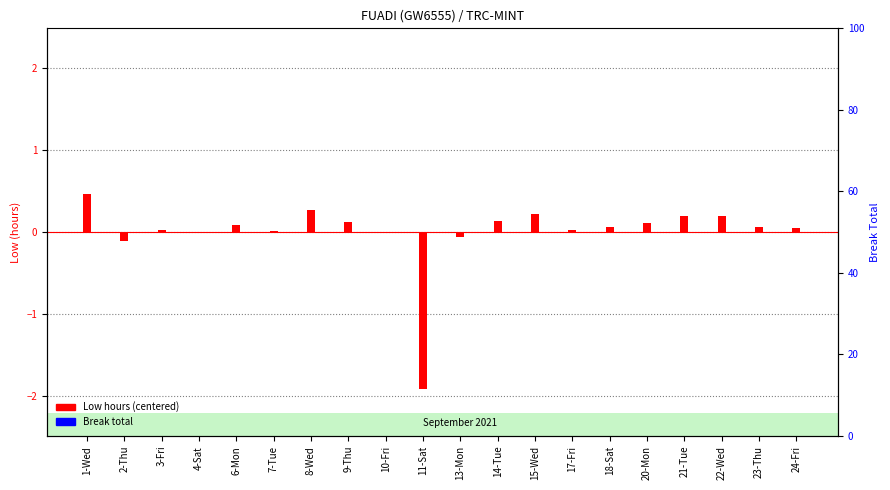

Reading left to right, what are all the values shown in this chart?

Low (centered): 0.5	-0.1	0.0	0.0	0.1	0.0	0.3	0.1	0.0	-1.9	-0.1	0.1	0.2	0.0	0.1	0.1	0.2	0.2	0.1	0.0
Break Total: 0.0	0.0	0.0	0.0	0.0	0.0	0.0	0.0	0.0	0.0	0.0	0.0	0.0	0.0	0.0	0.0	0.0	0.0	0.0	0.0